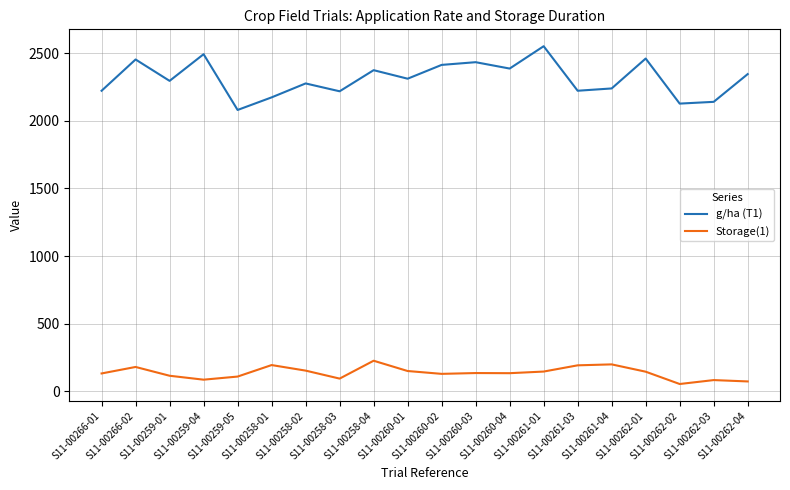

What is the maximum value shown in the chart?

2551